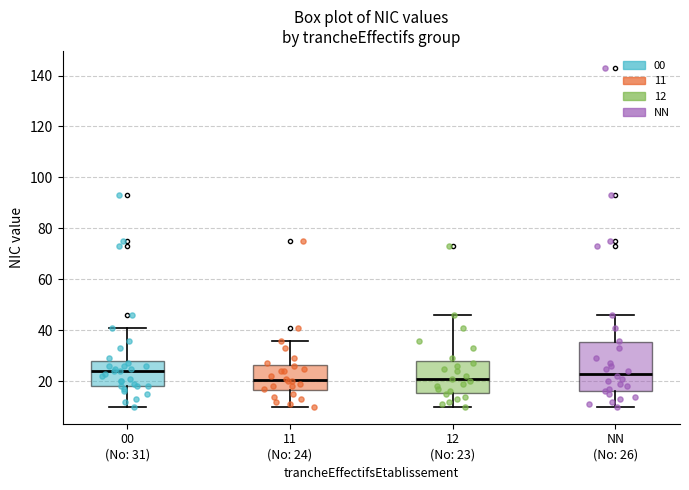

Comparing the boxes themselves (not the whiskers), which one is the tallest?

NN (No: 26)